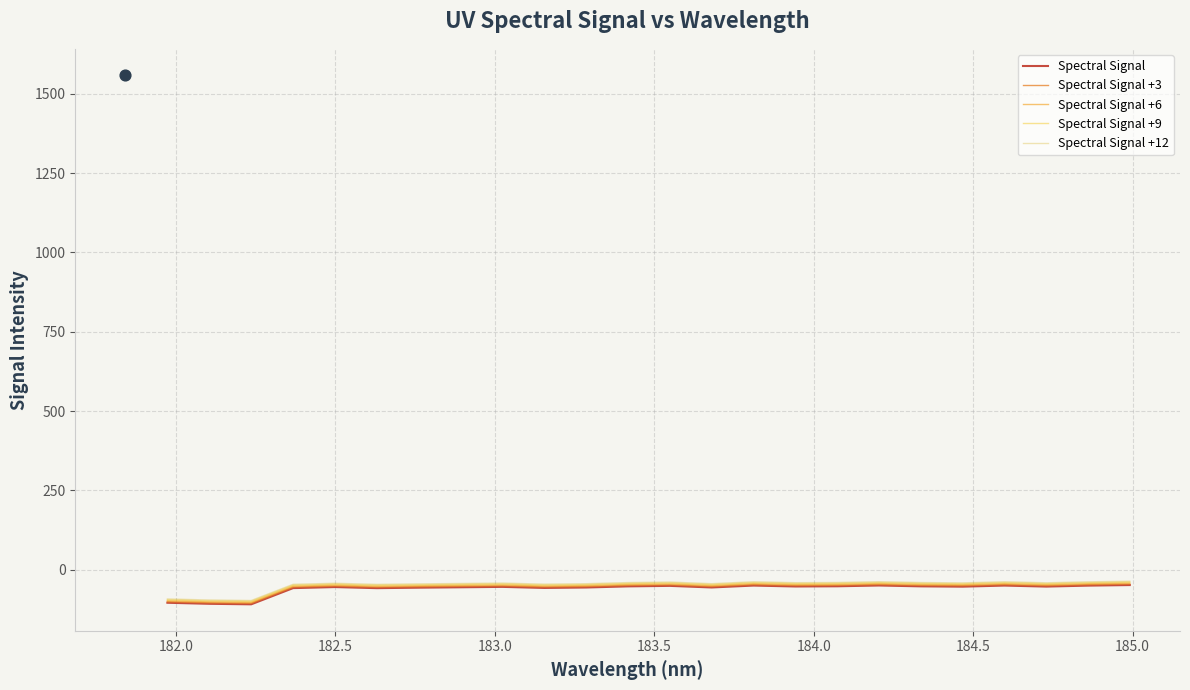

At how many categories does at least one series exceed -58?

21